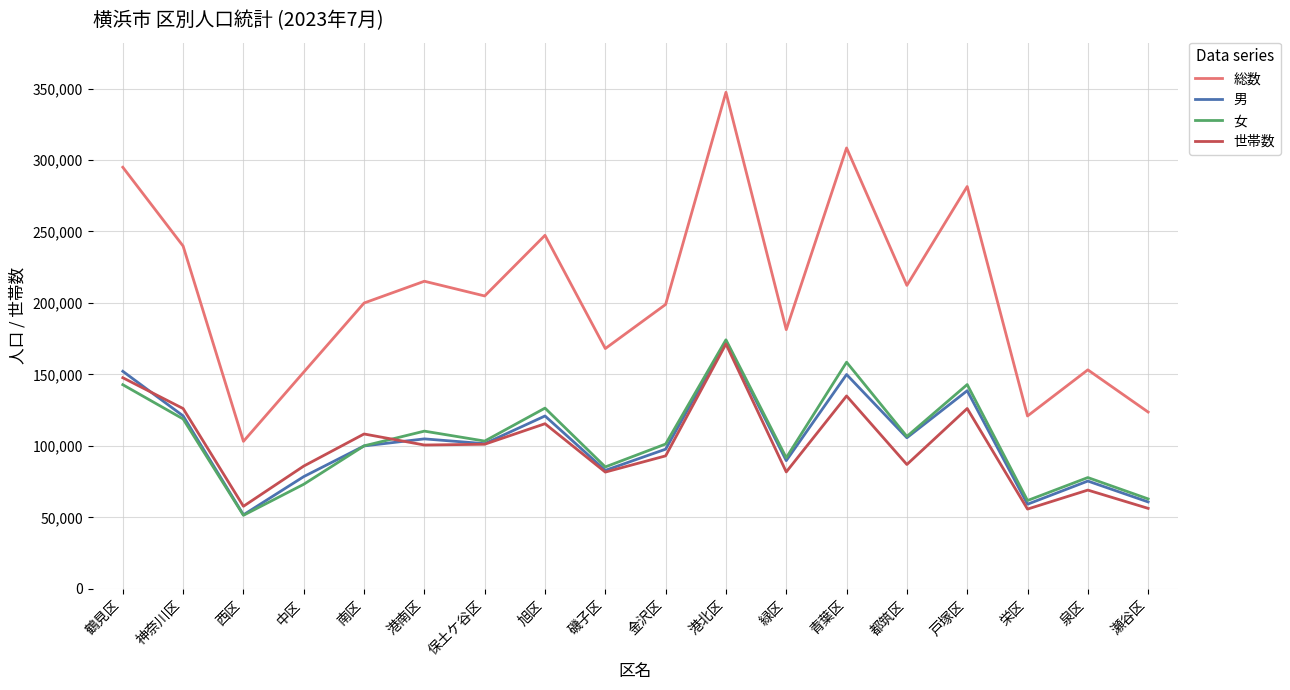

What is the sum of the 世帯数 values at 栄区 and 西区?

113480